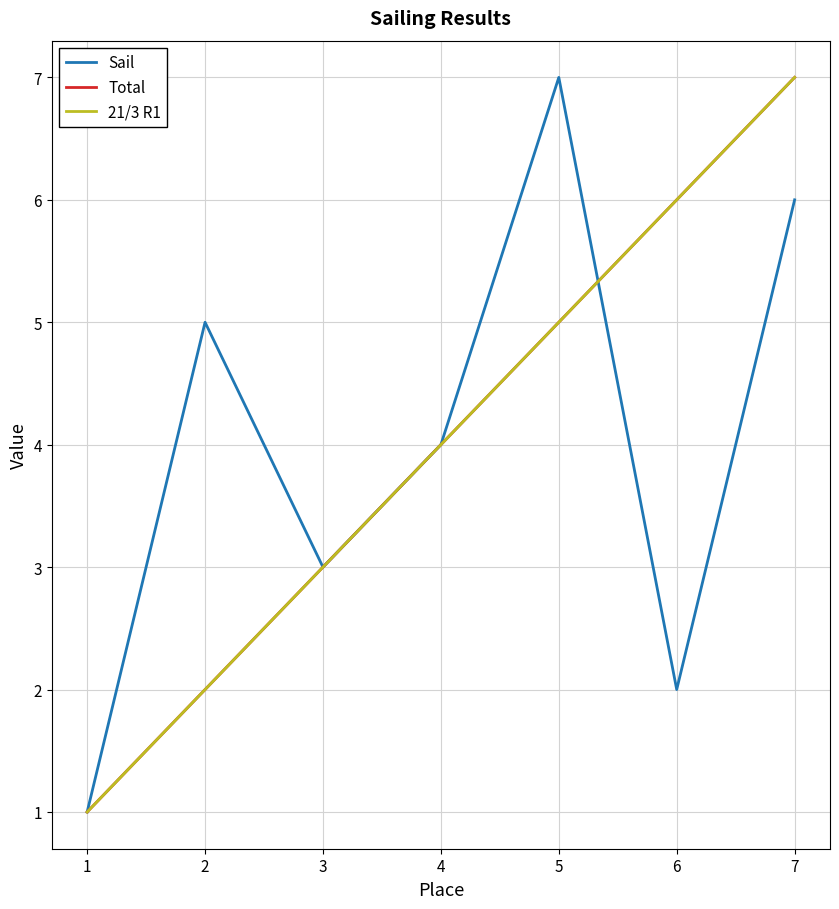

Which category has the highest value in the Total series?

7